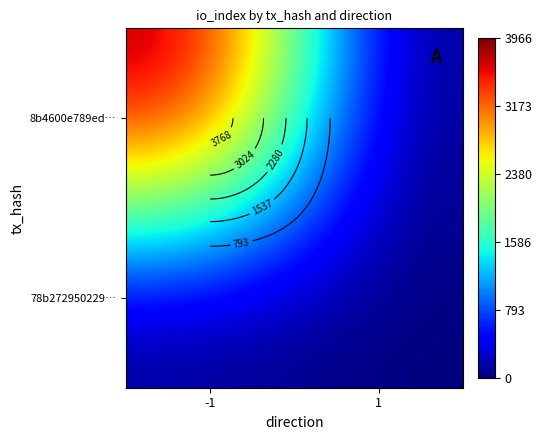

At which category is the sum across all series the highest?

-1